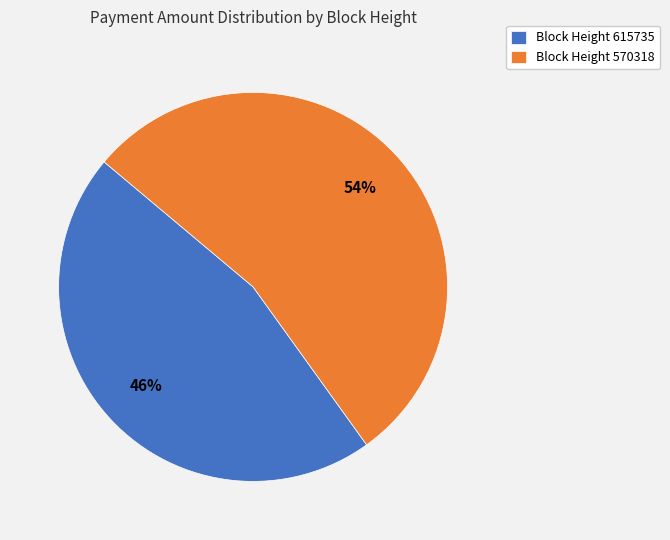

Is the sum of Block Height 570318 and Block Height 615735 greater than half?

Yes